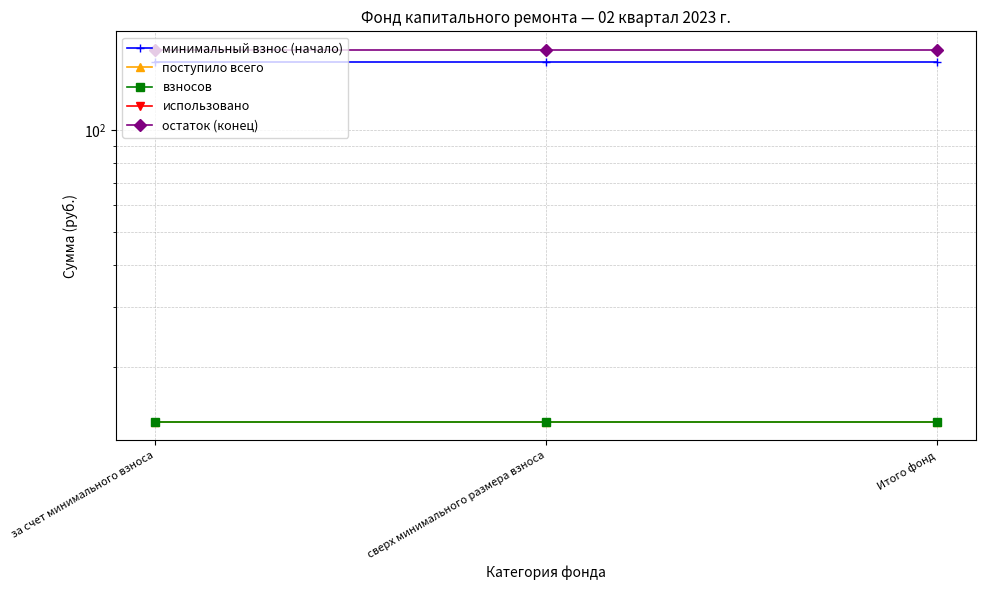

Is it true that использовано equals 0.0 at за счет минимального взноса?

True